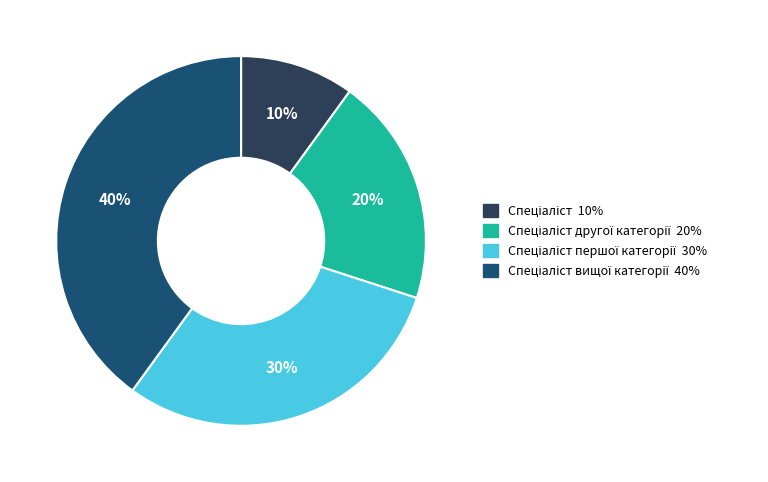

Is there any slice that represents more than half of the pie?

No